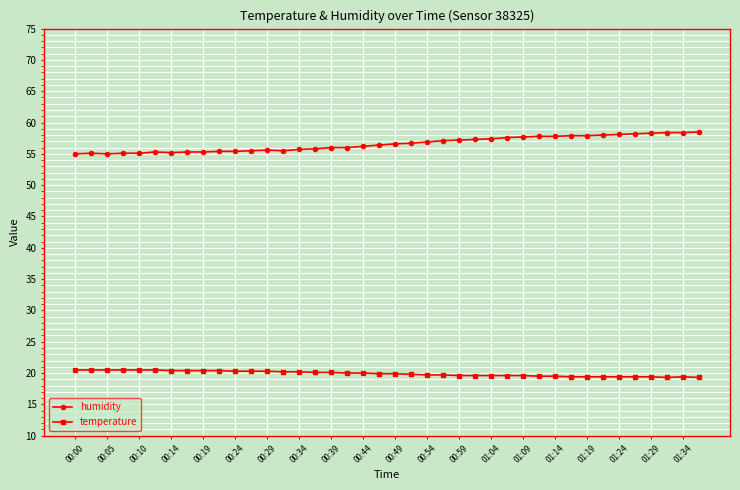

What is the sum of all temperature values?

796.5